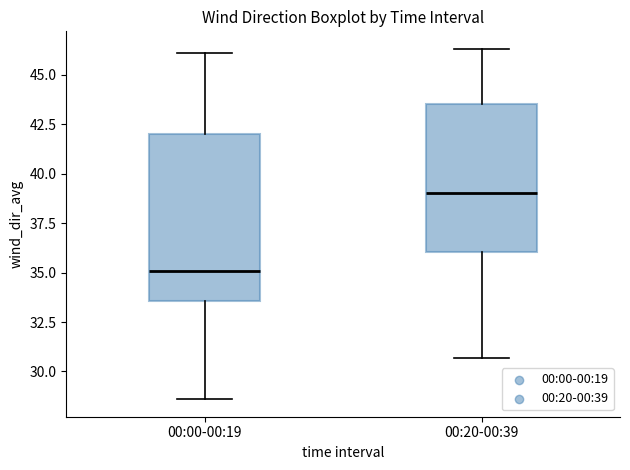

Reading left to right, transcribe this box plot: for each box, give where its median line is, the range the box spans, and where its two whiskers end, as read against the y-axis. The values are not printed on the chart, so give them approximately, as read against the axis.

00:00-00:19: median 35.0, box 33.5 to 42.0, whiskers 28.5 to 46.0
00:20-00:39: median 39.0, box 36.0 to 43.5, whiskers 30.5 to 46.5